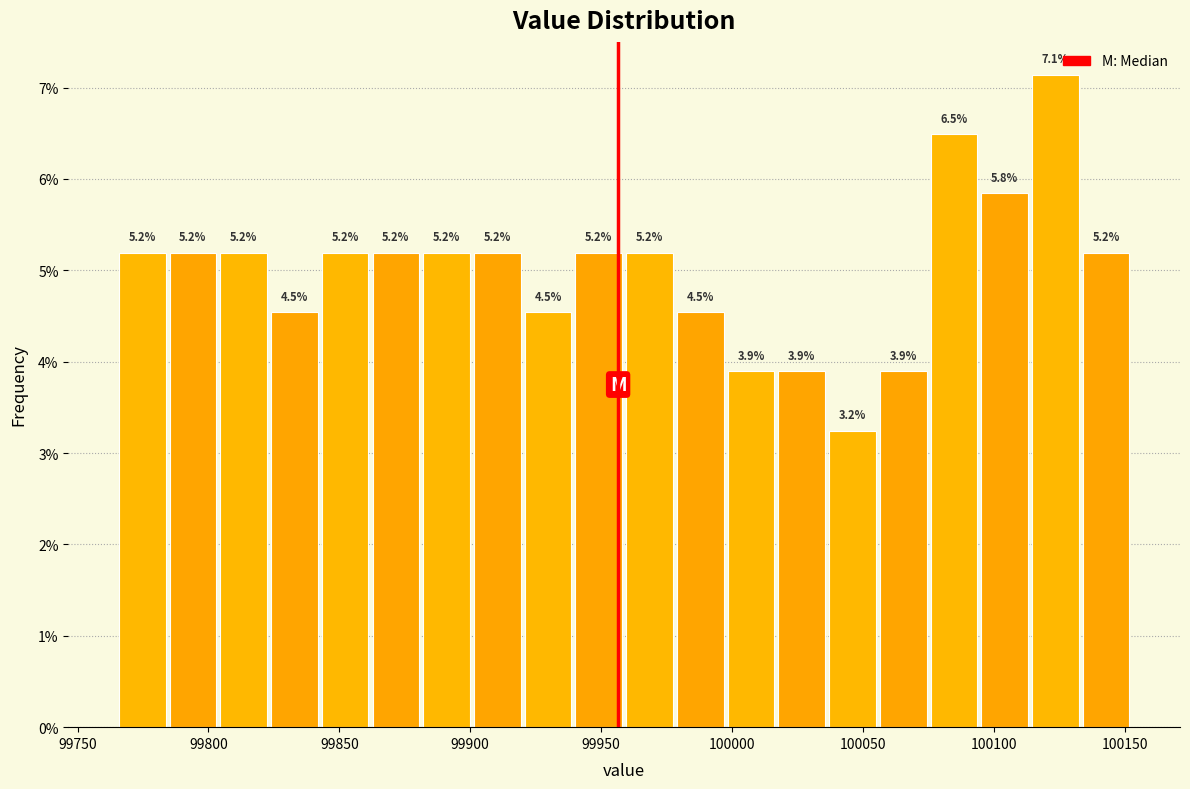

Around what value on the x-axis is the tallest bar? Give the approximate position of its centre, as read against the axis.

100125